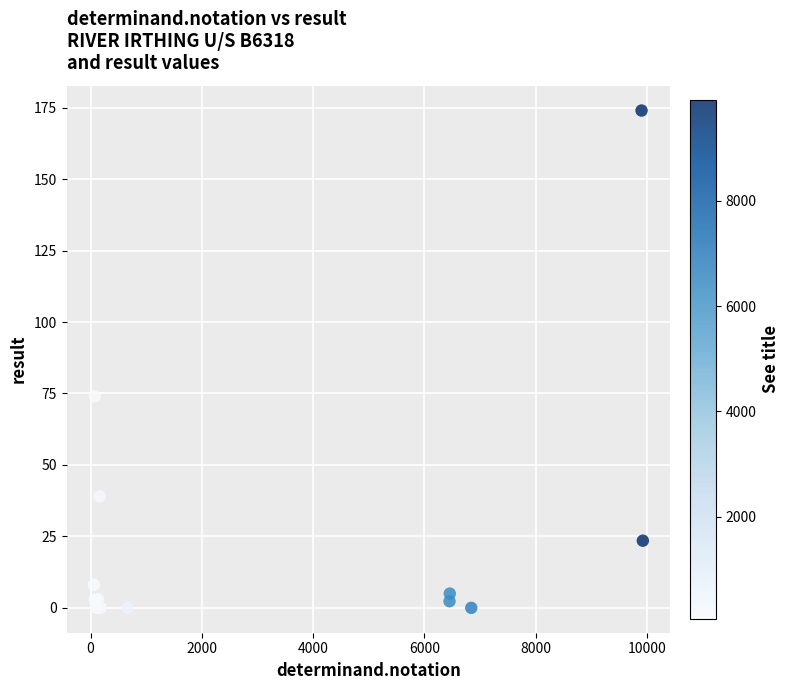

What Y value in the scatter plot is closest to 87?

74.0